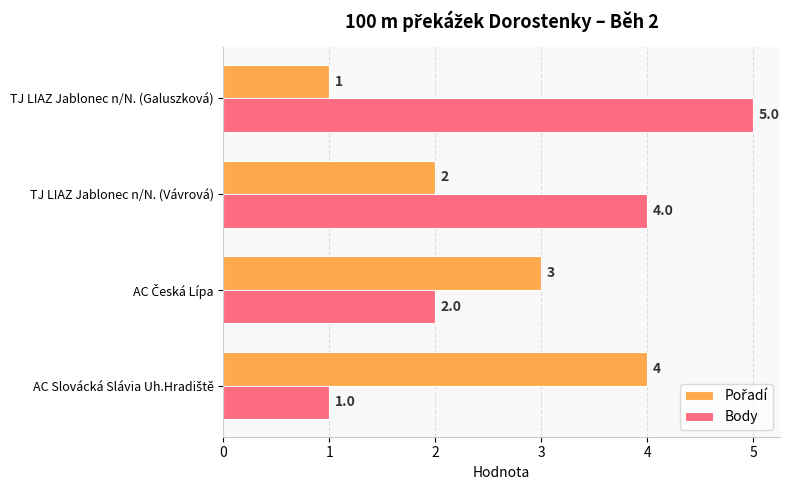

Which category has the highest value in the Body series?

TJ LIAZ Jablonec n/N. (Galuszková)